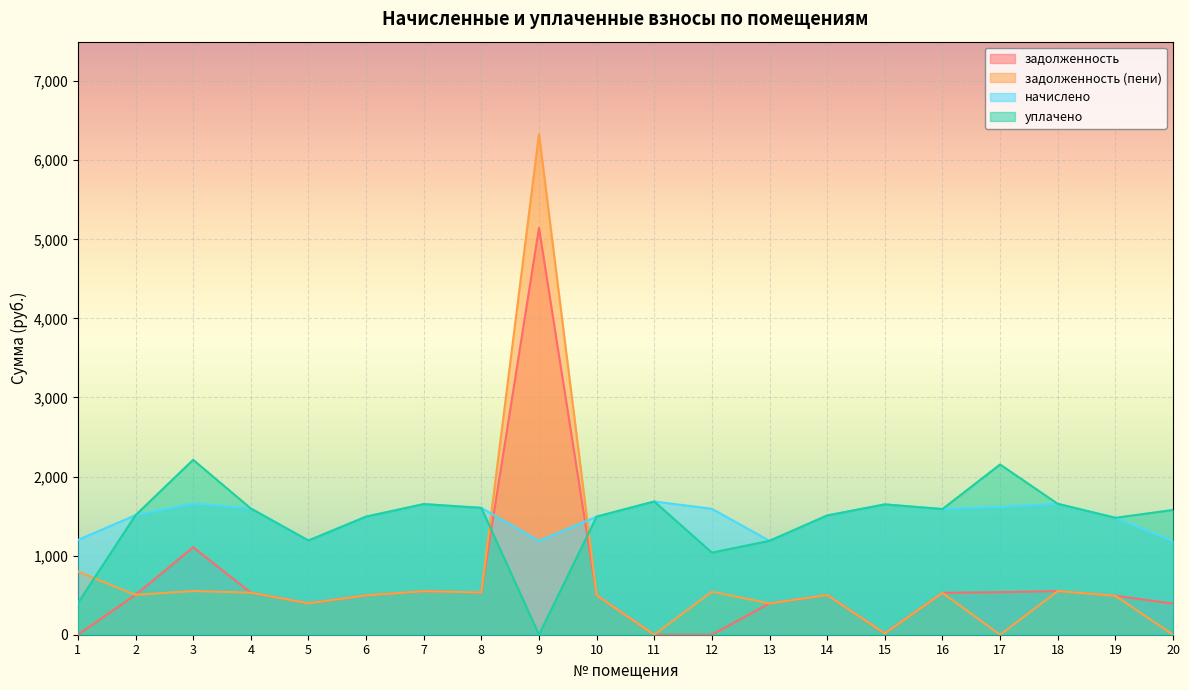

After their last crossing, which series has the higher values: начислено or задолженность (пени)?

начислено